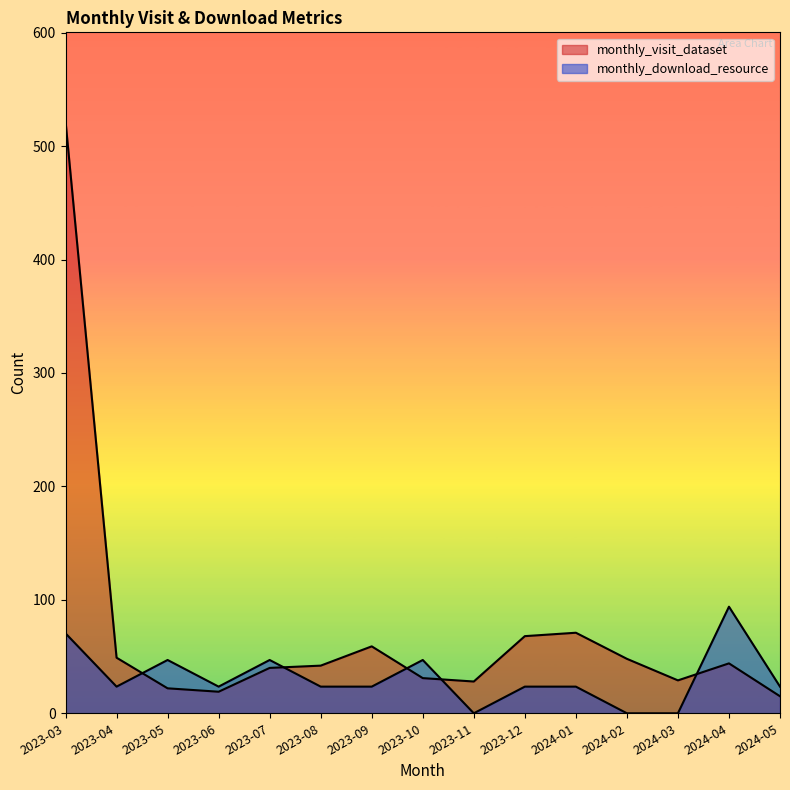

At which category does the chart reach its minimum across all series?

2023-11